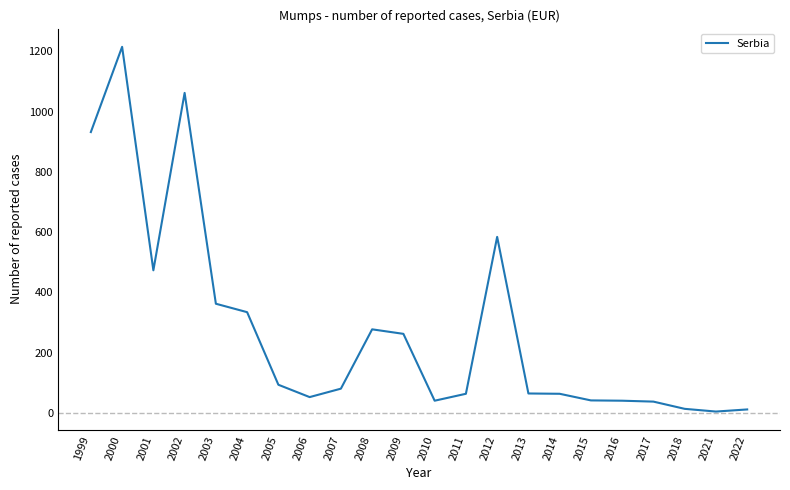

At which label is the value closest to 609?

2012